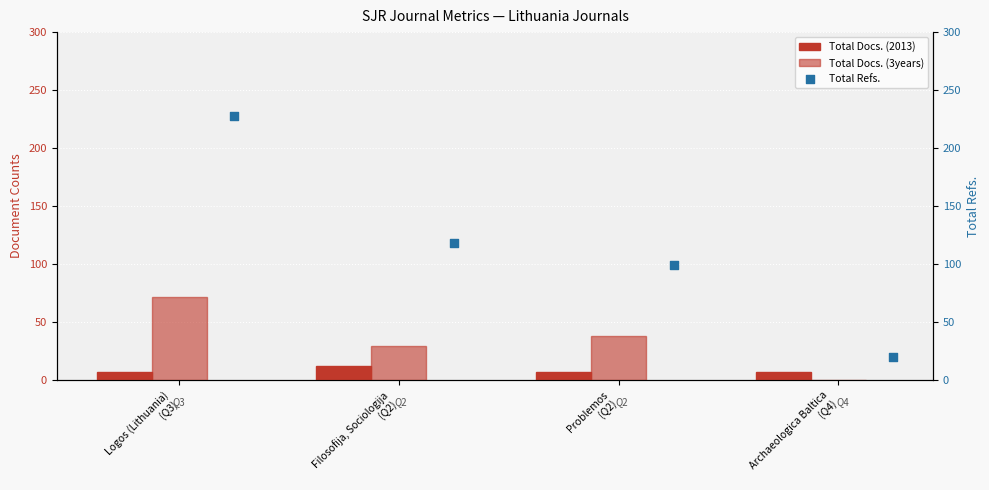

What are all the series names shown in the legend?

Total Docs. (2013), Total Docs. (3years), Total Refs.